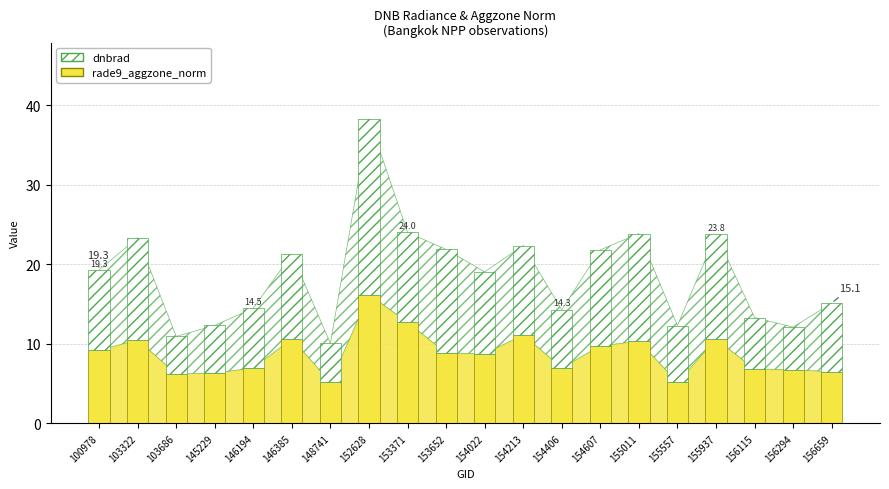

The value of rade9_aggzone_norm at 148741 is 5.2. True or false?

True